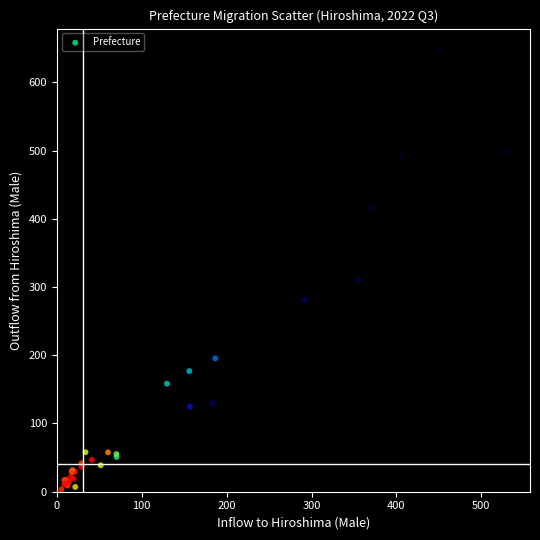

What Y value in the scatter plot is closest to 325?

310.4